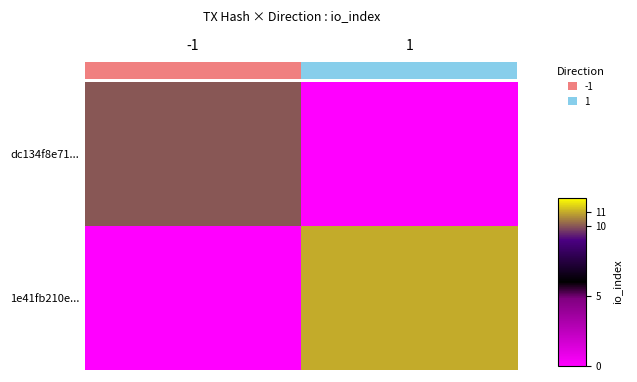

Reading left to right, transcribe all the data shown in this chart.

dc134f8e71...: 10	0
1e41fb210e...: 0	11